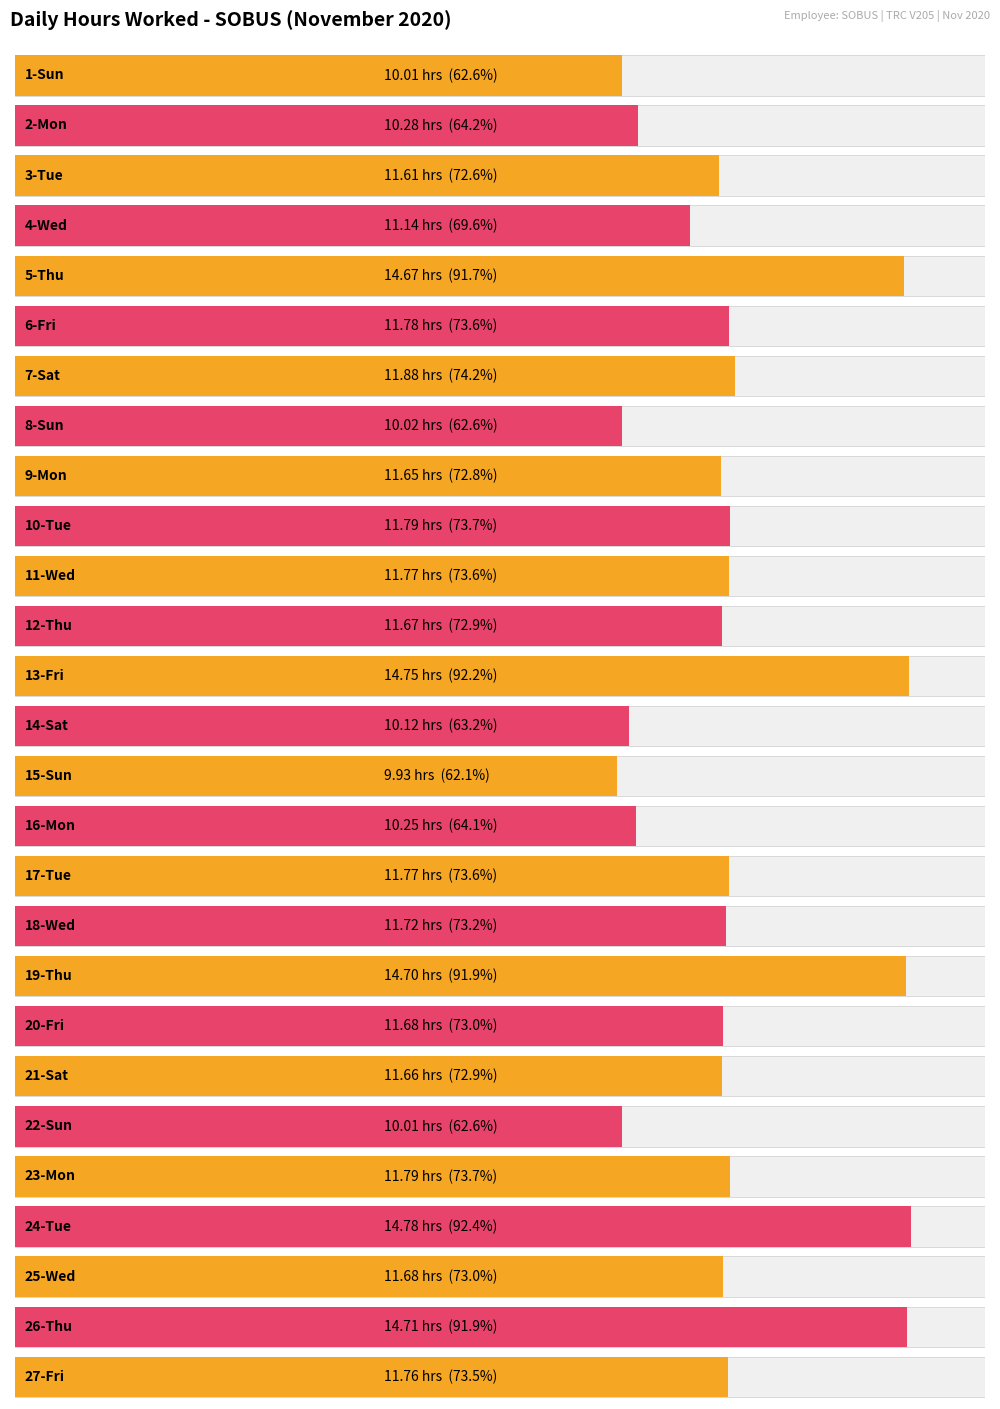

Reading left to right, what are all the values shown in this chart?

1-Sun=10.0	2-Mon=10.3	3-Tue=11.6	4-Wed=11.1	5-Thu=14.7	6-Fri=11.8	7-Sat=11.9	8-Sun=10.0	9-Mon=11.7	10-Tue=11.8	11-Wed=11.8	12-Thu=11.7	13-Fri=14.8	14-Sat=10.1	15-Sun=9.9	16-Mon=10.2	17-Tue=11.8	18-Wed=11.7	19-Thu=14.7	20-Fri=11.7	21-Sat=11.7	22-Sun=10.0	23-Mon=11.8	24-Tue=14.8	25-Wed=11.7	26-Thu=14.7	27-Fri=11.8